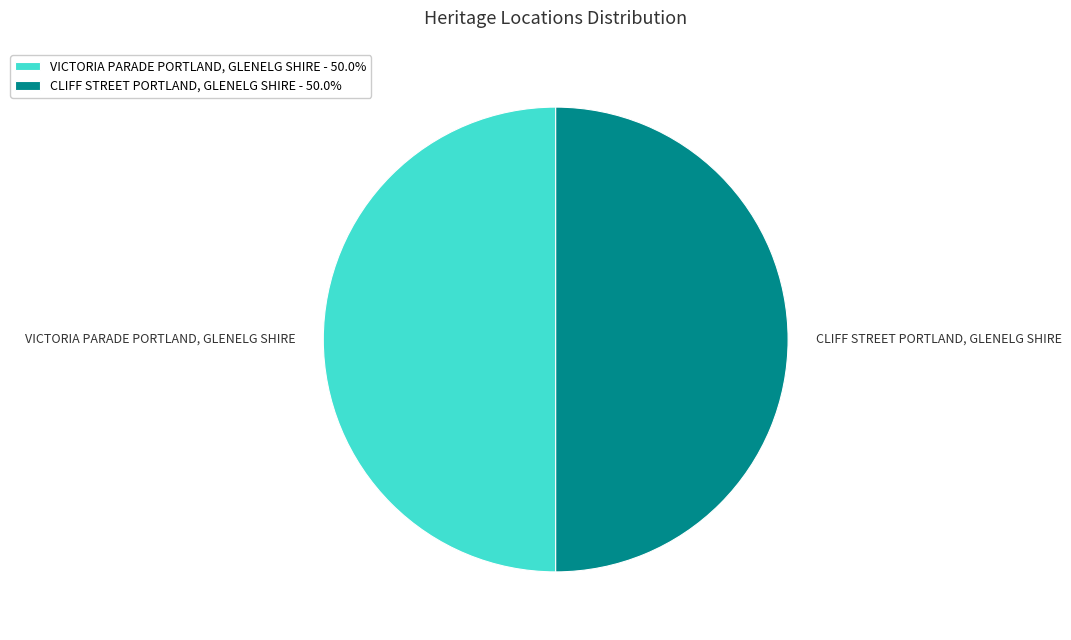

What is the ratio of the value at VICTORIA PARADE PORTLAND, GLENELG SHIRE - 50.0% to the value at CLIFF STREET PORTLAND, GLENELG SHIRE - 50.0%?

1.0